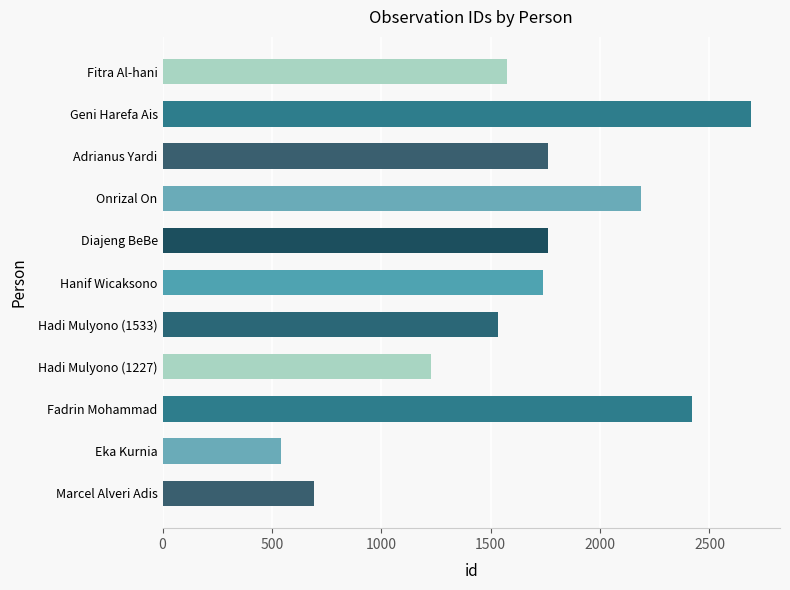

What is the maximum value shown in the chart?

2688